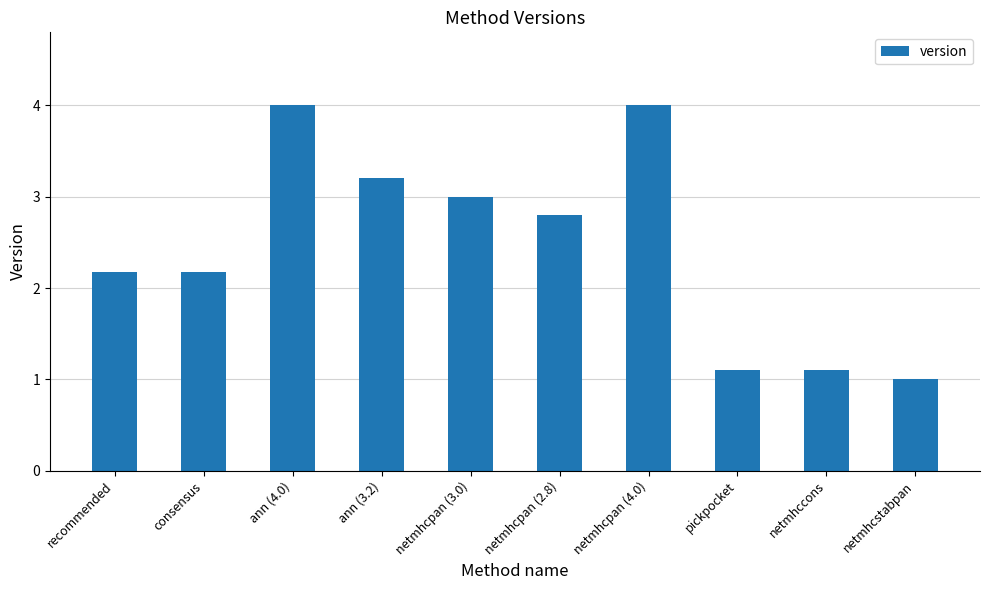

What is the difference between the maximum and minimum values?

3.0